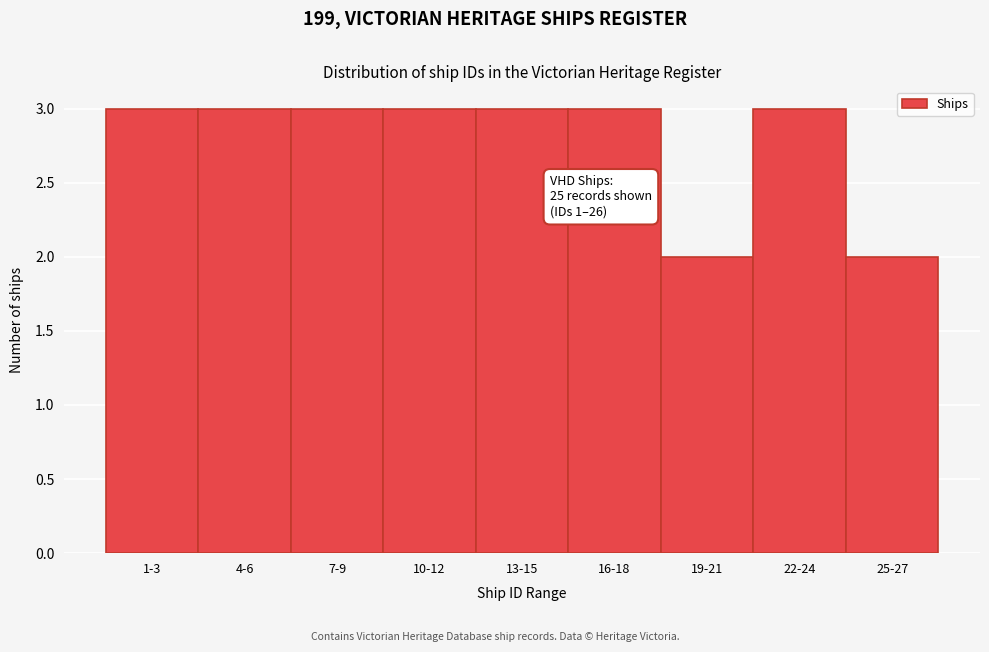

Reading left to right, transcribe all the data shown in this chart.

3	3	3	3	3	3	2	3	2